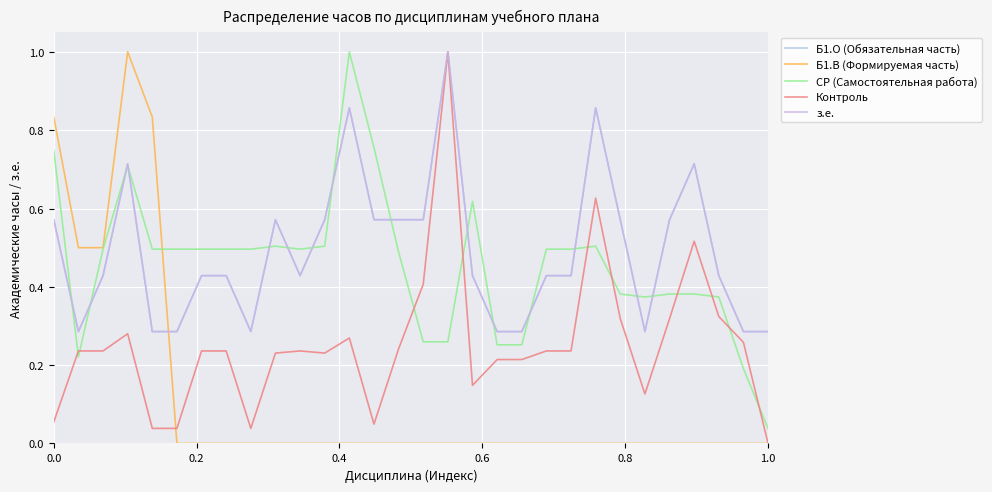

Does the chart display data point markers on the line(s)?

No